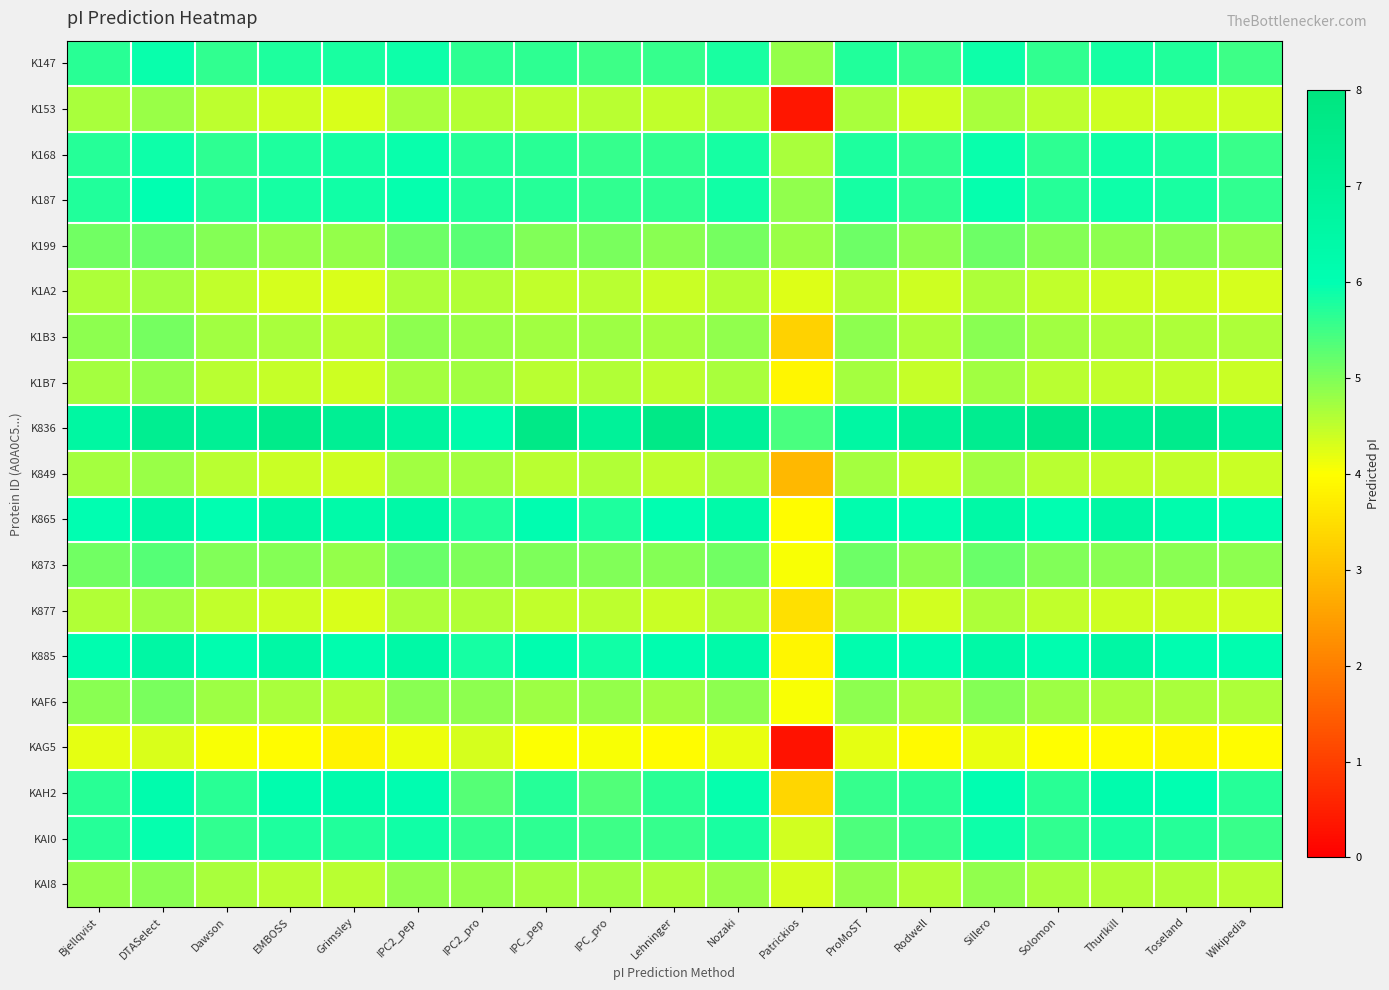

Which series has the largest range (max minus min)?

K153